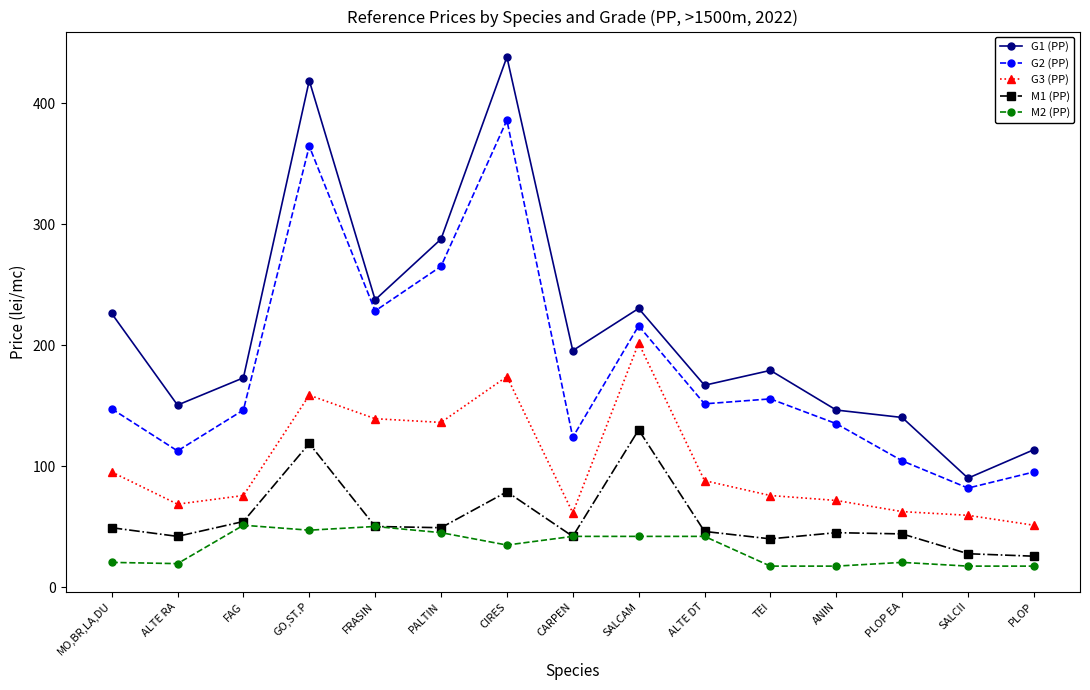

What is the label of the 1st point from the right?

PLOP